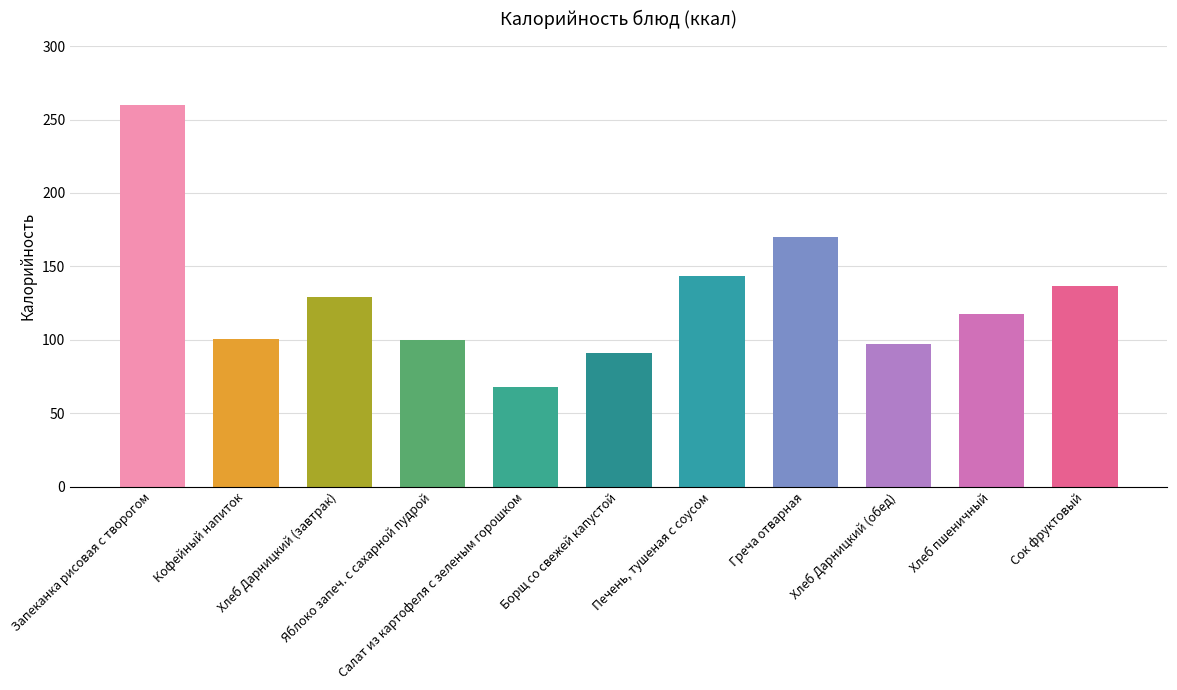

What position from the left is Салат из картофеля с зеленым горошком?

5